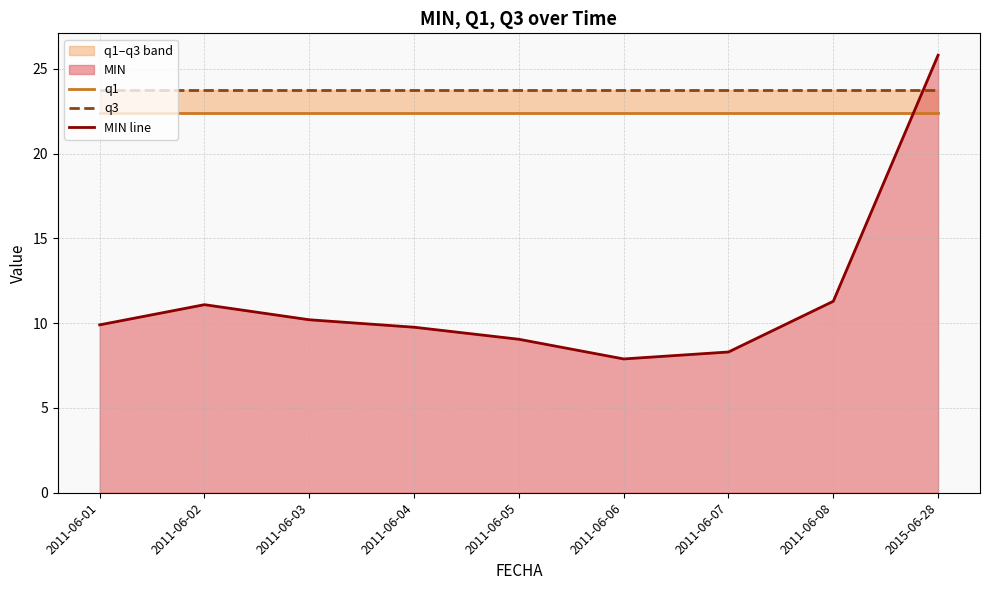

What is the spread (max minus min) of values at 2011-06-06?

15.8